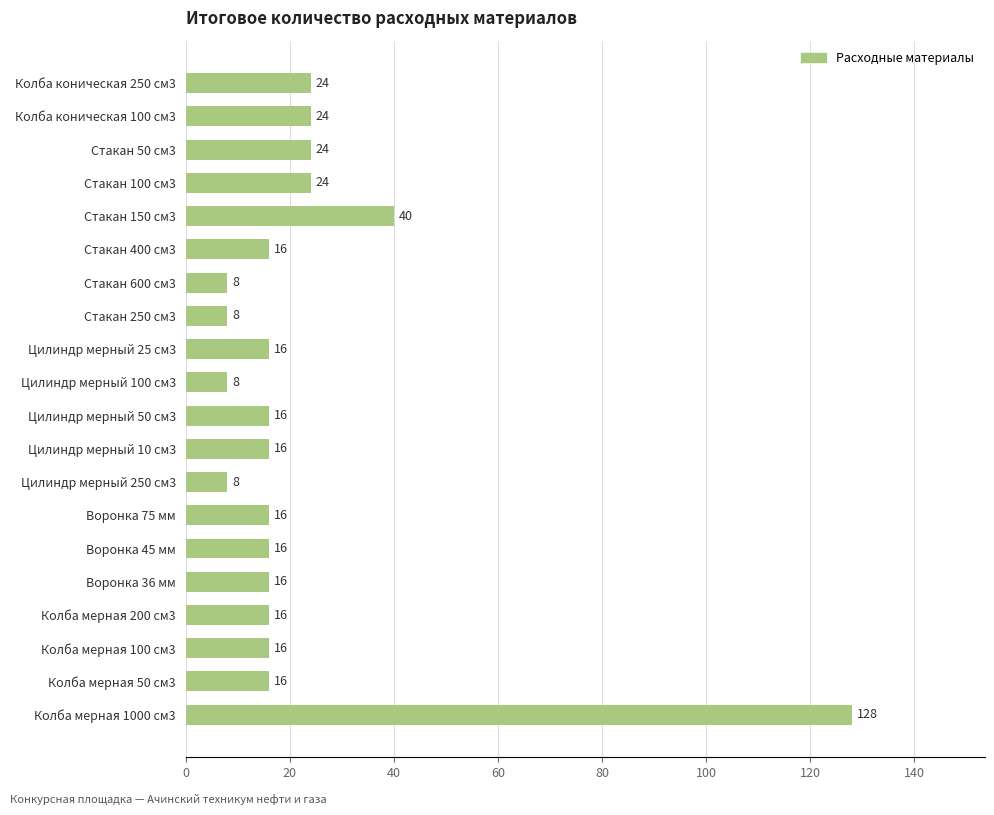

Is it true that the value at Колба мерная 100 см3 is 16?

True